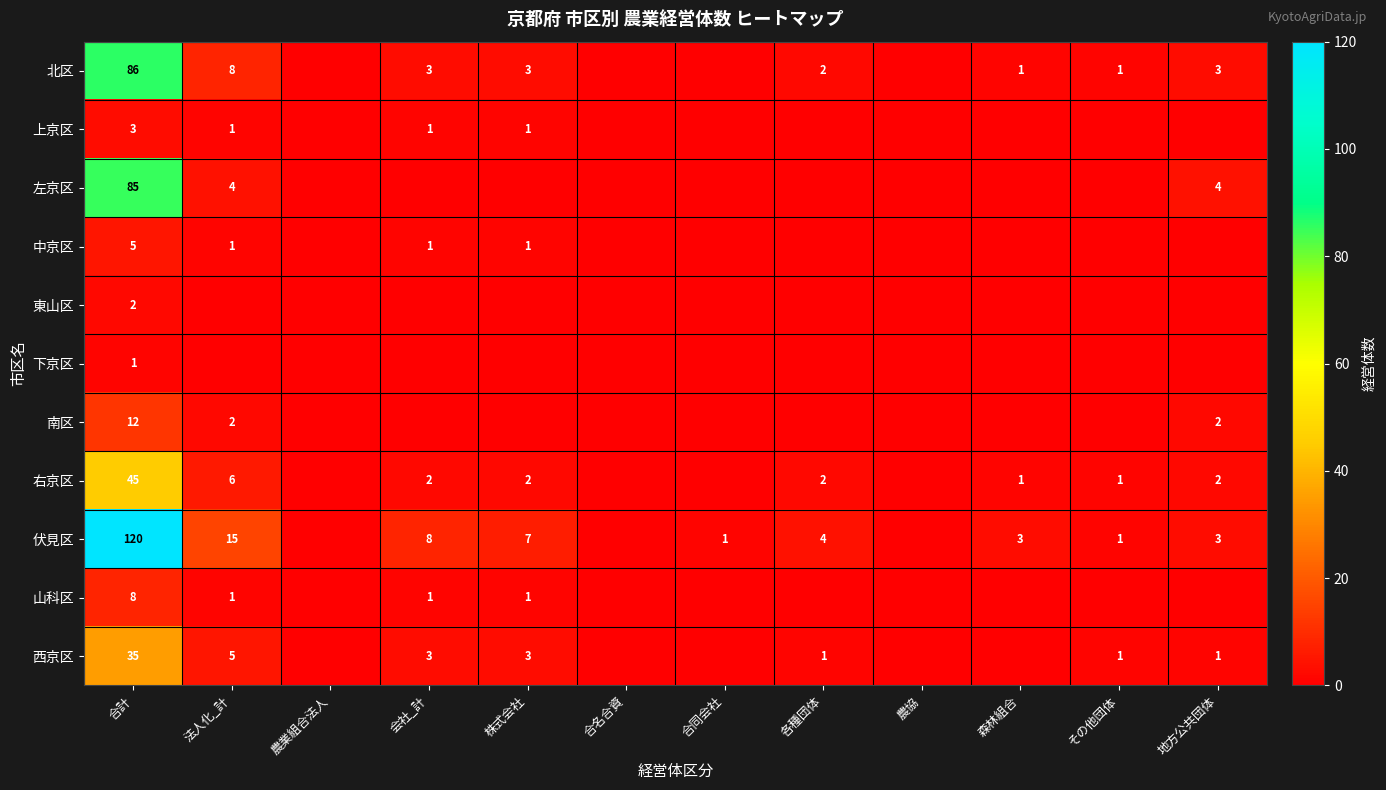

The value of 右京区 at 株式会社 is 3. True or false?

False